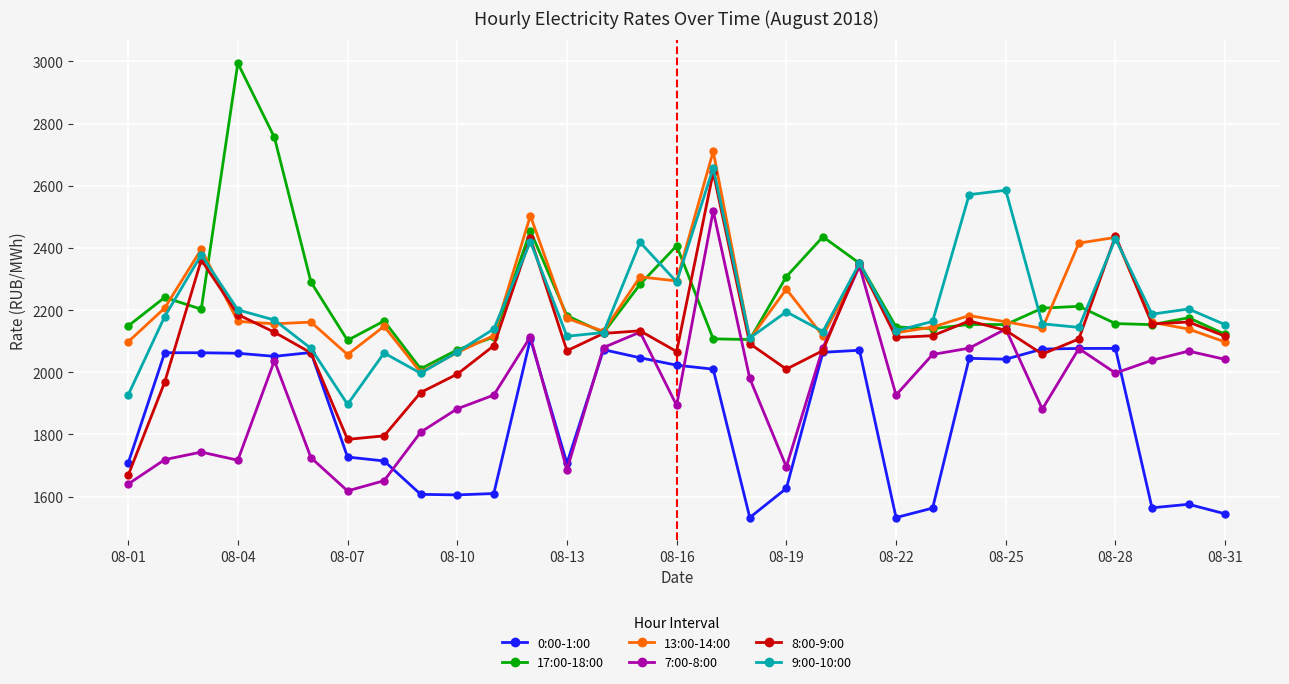

True or false: 13:00-14:00 and 0:00-1:00 intersect in this chart.

False